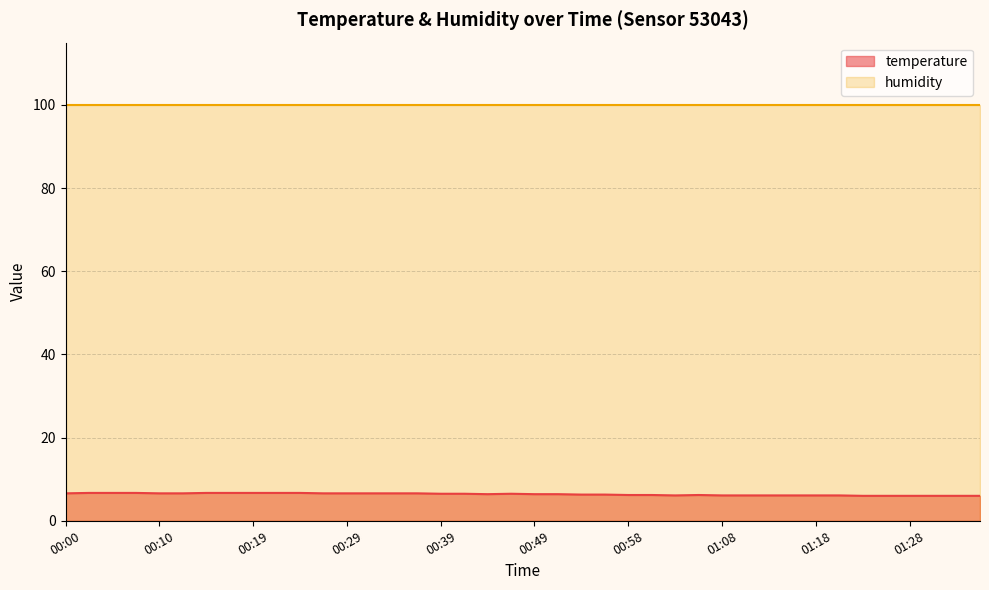

The chart shows a value of 6.1 at 01:20. True or false?

True